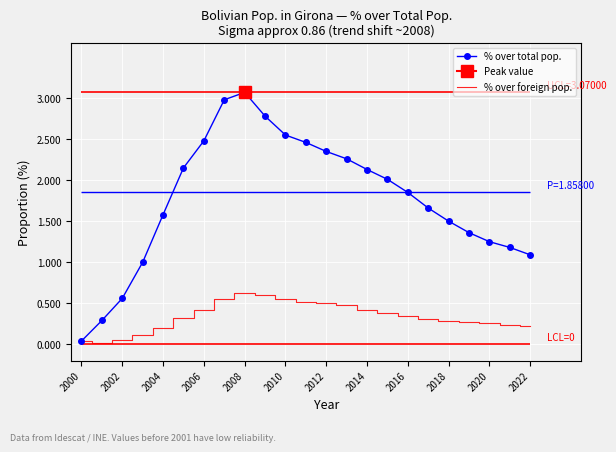

What is the label of the 14th point from the left?

13